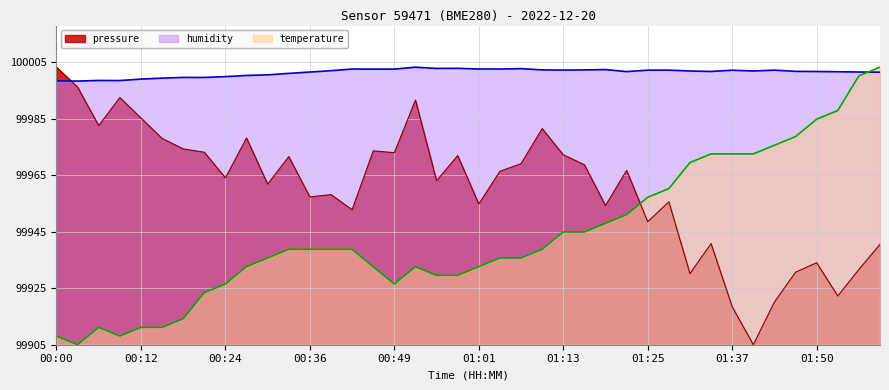

True or false: pressure and temperature cross at least once.

True